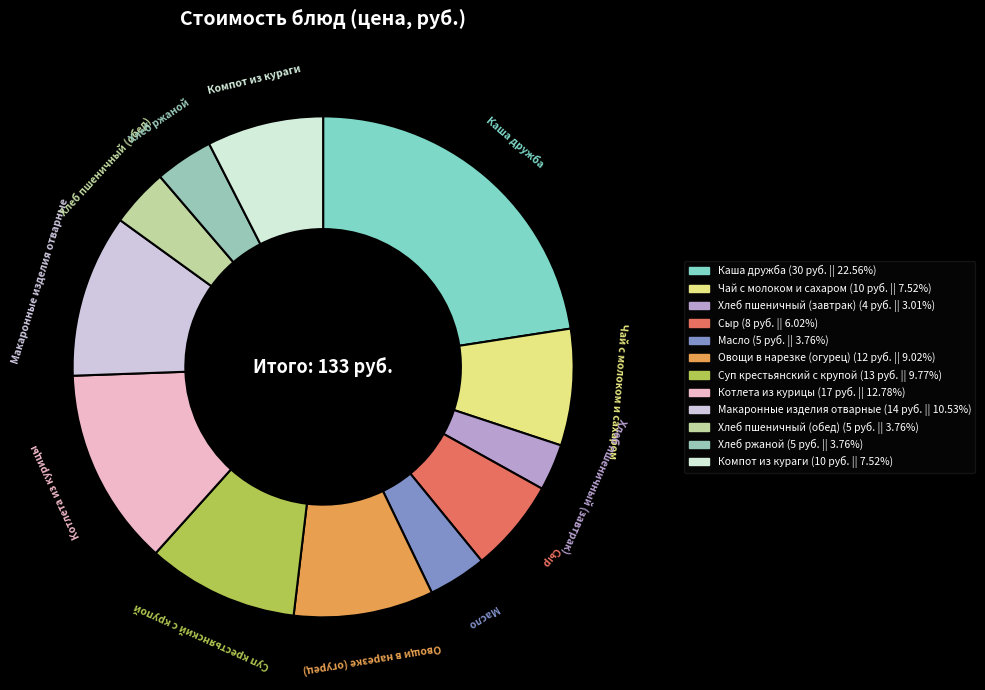

Which has a higher value, Хлеб ржаной or Котлета из курицы?

Котлета из курицы